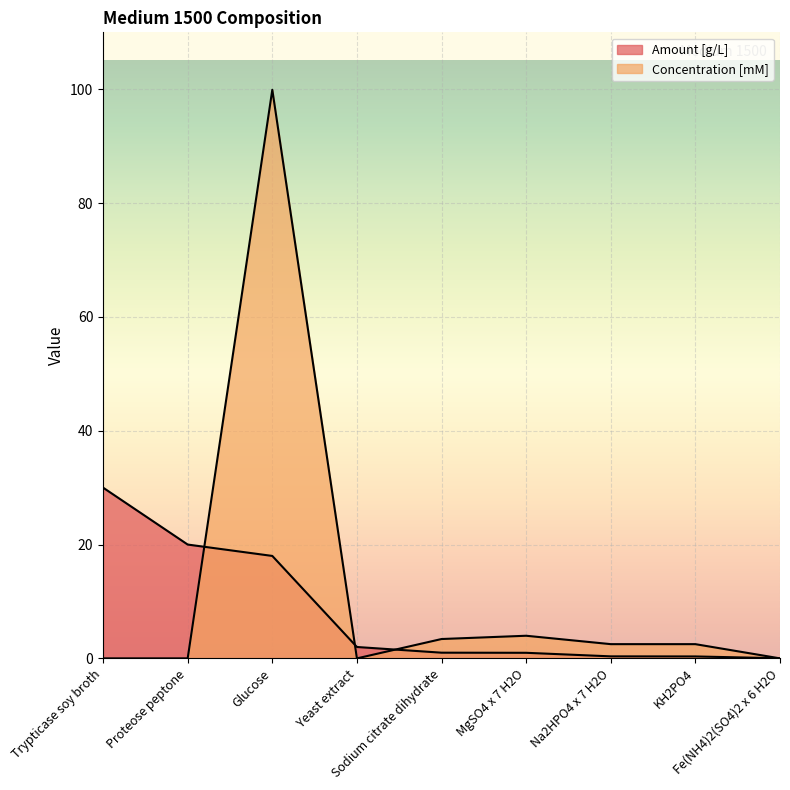

What position from the left is Trypticase soy broth?

1